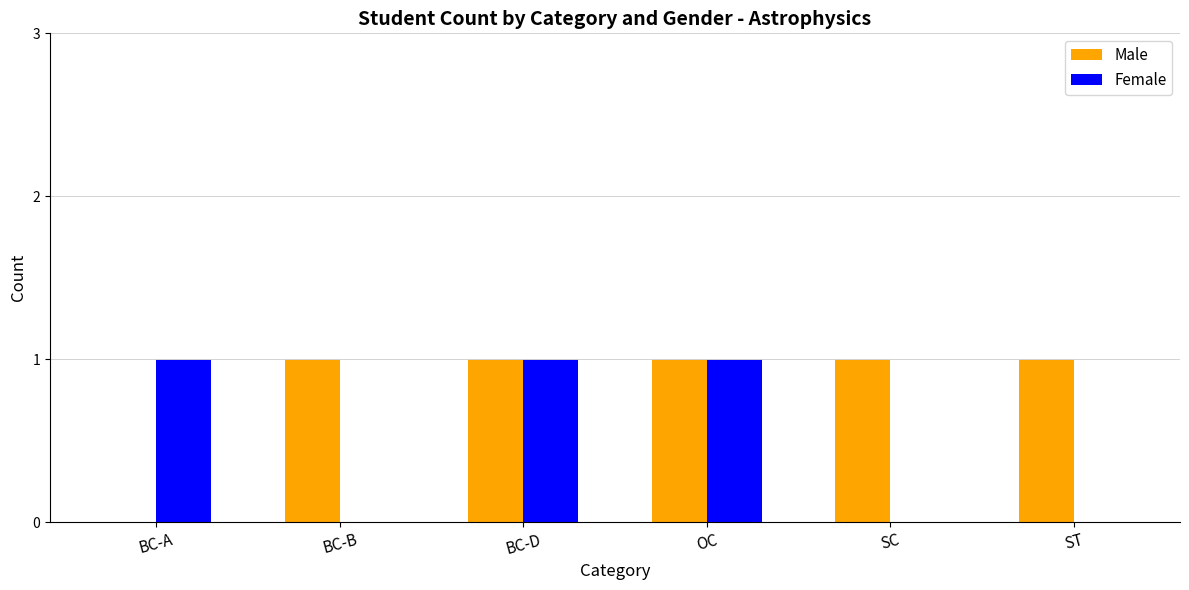

Reading left to right, extract all data points from this chart.

Male: 0	1	1	1	1	1
Female: 1	0	1	1	0	0